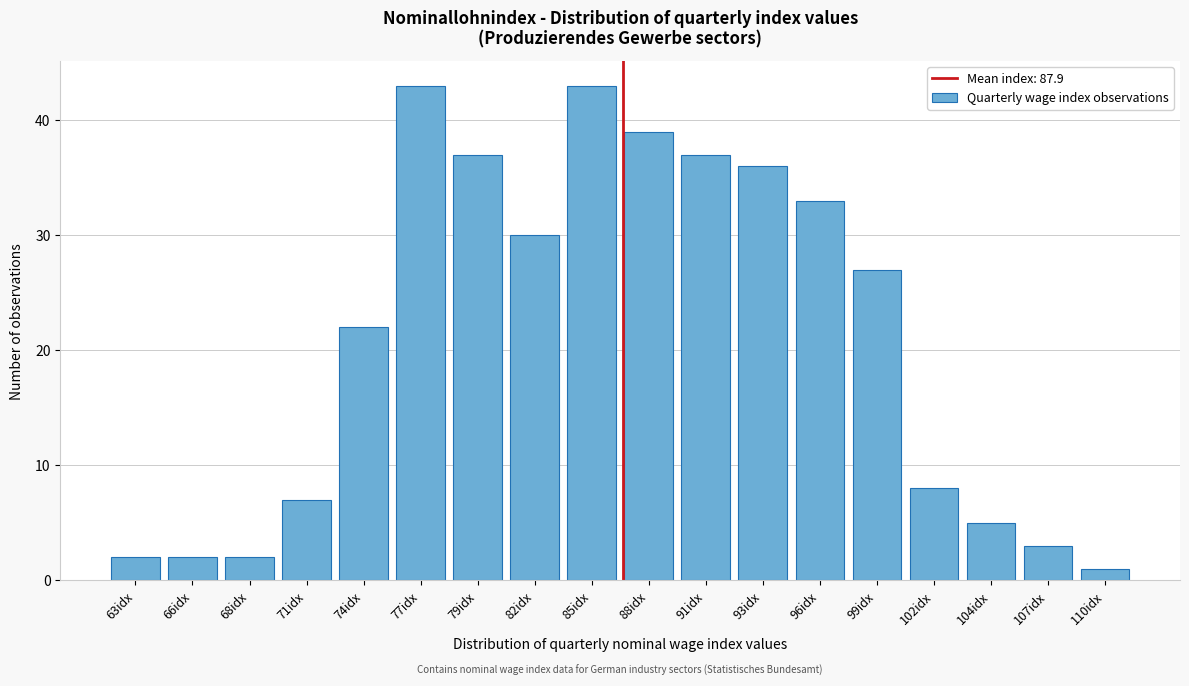

Reading left to right, list all the values displayed in this chart.

63idx=2	66idx=2	68idx=2	71idx=7	74idx=22	77idx=43	79idx=37	82idx=30	85idx=43	88idx=39	91idx=37	93idx=36	96idx=33	99idx=27	102idx=8	104idx=5	107idx=3	110idx=1